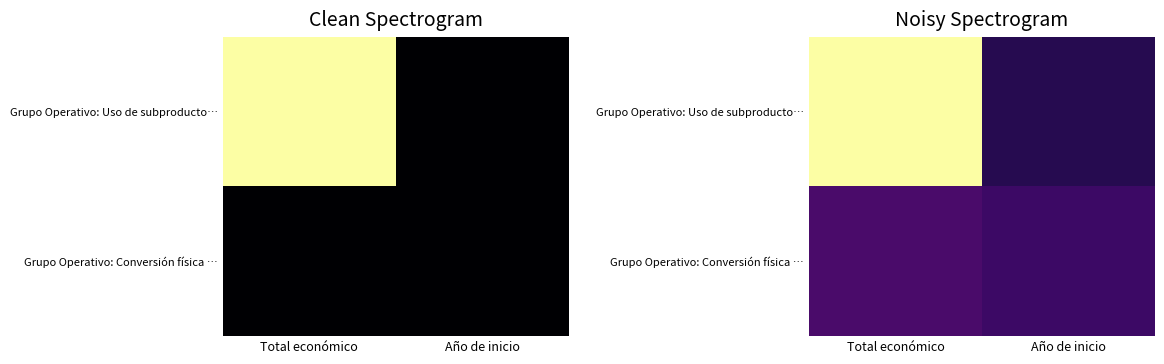

At how many categories does at least one series exceed 0?

2